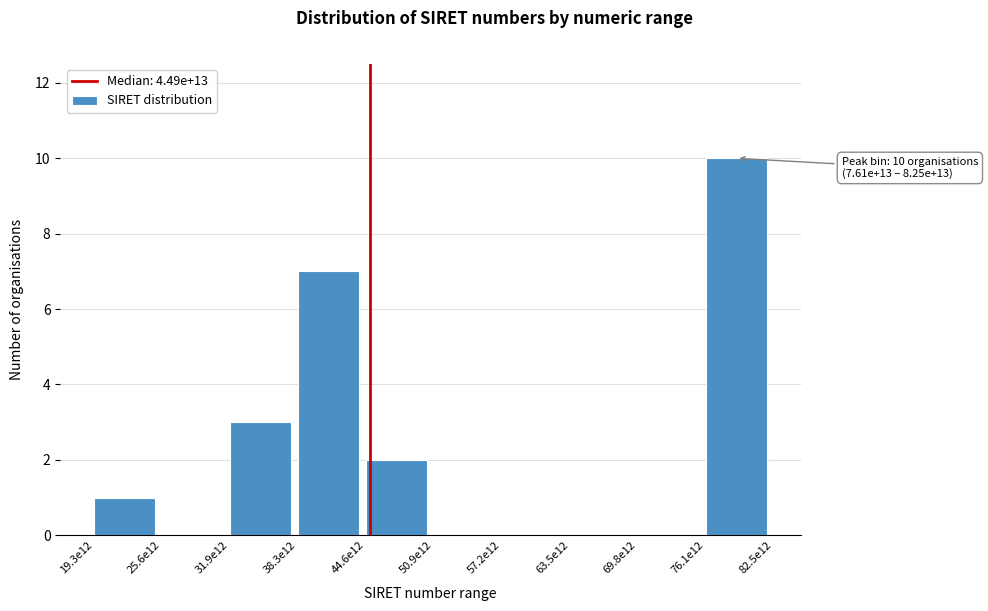

Reading right to left, extract all data points from this chart.

76.1e12=10	69.8e12=0	63.5e12=0	57.2e12=0	50.9e12=0	44.6e12=2	38.3e12=7	31.9e12=3	25.6e12=0	19.3e12=1